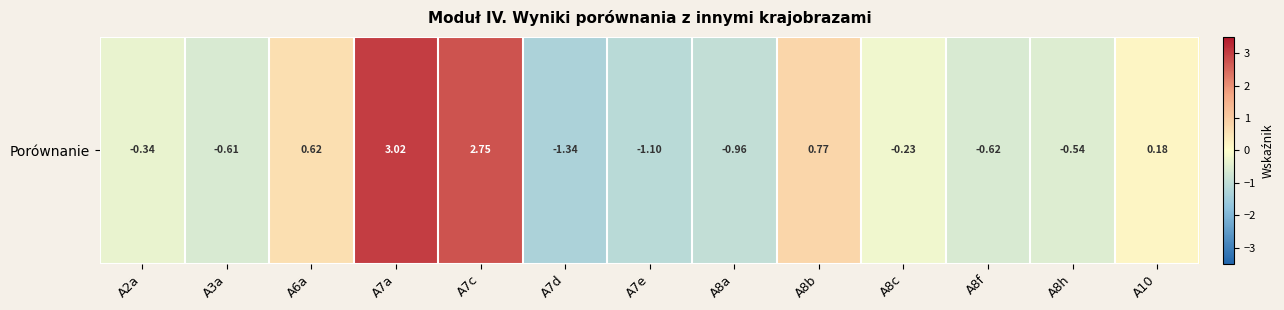

At which label is the value closest to 0?

A10